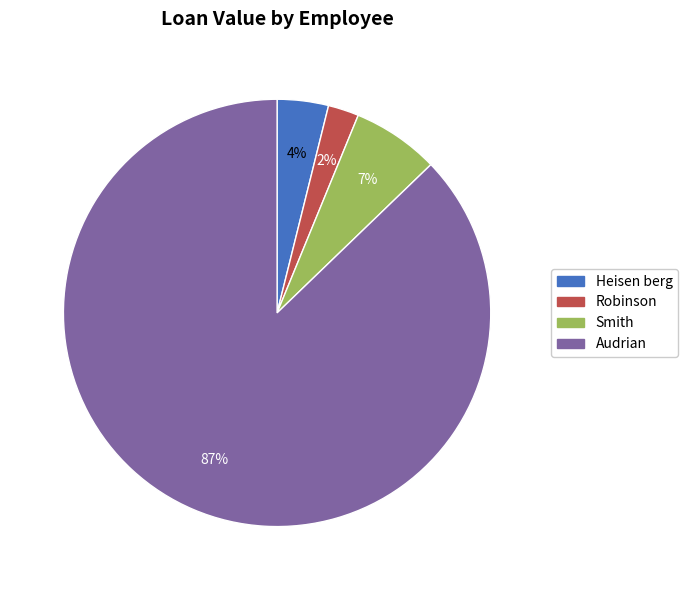

Is it true that Robinson is 2% of the pie?

True